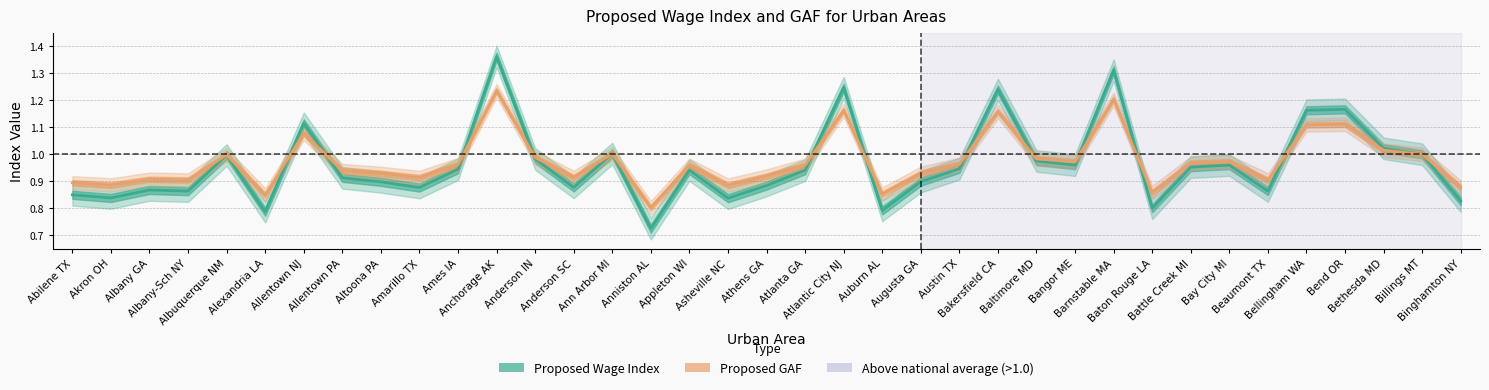

List the labels in order of Proposed Wage Index value, smallest first.

Anniston AL, Alexandria LA, Auburn AL, Baton Rouge LA, Binghamton NY, Asheville NC, Akron OH, Abilene TX, Albany-Sch NY, Beaumont TX, Albany GA, Amarillo TX, Anderson SC, Athens GA, Altoona PA, Augusta GA, Allentown PA, Atlanta GA, Appleton WI, Ames IA, Austin TX, Battle Creek MI, Bangor ME, Bay City MI, Baltimore MD, Anderson IN, Albuquerque NM, Billings MT, Ann Arbor MI, Bethesda MD, Allentown NJ, Bellingham WA, Bend OR, Bakersfield CA, Atlantic City NJ, Barnstable MA, Anchorage AK